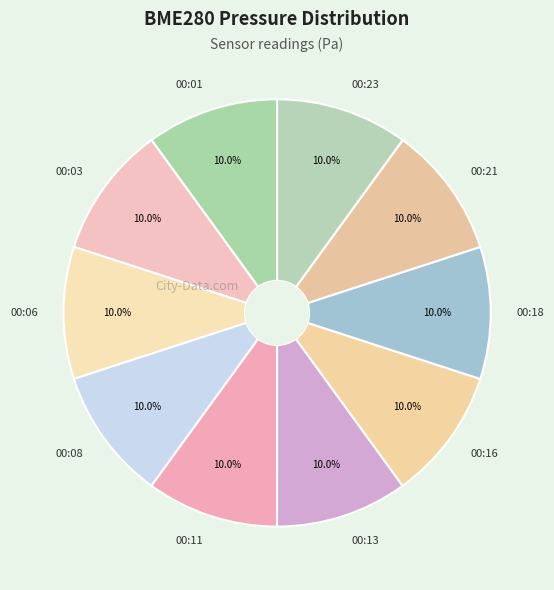

Approximately how many times larger is the value at 00:08 compared to 00:16?

1.0